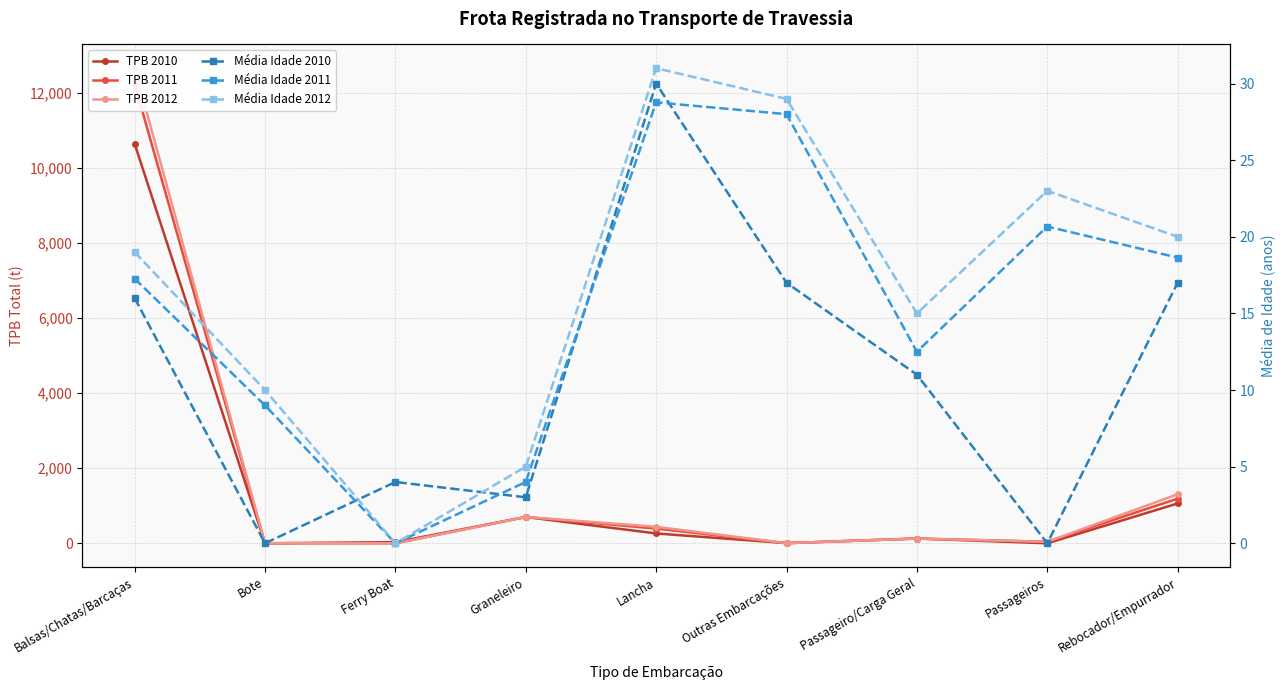

At how many categories does at least one series exceed 4449?

1